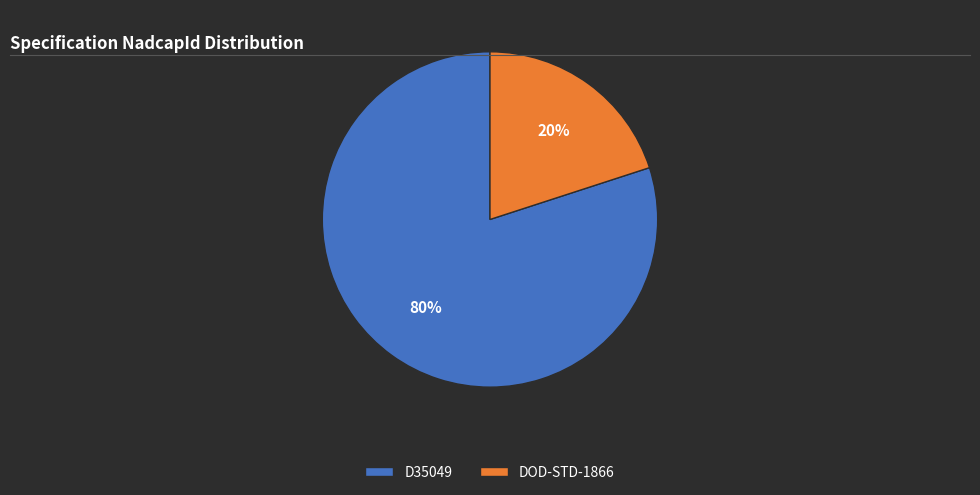

To the nearest percent, what percentage of the pie is DOD-STD-1866?

20%